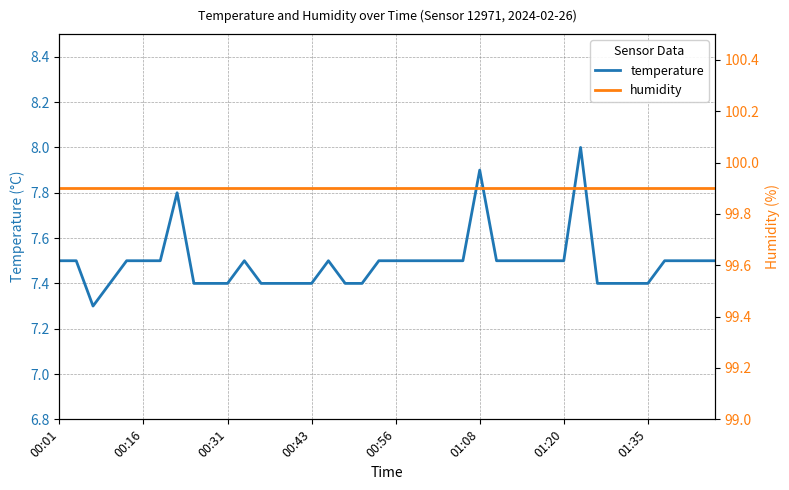

True or false: temperature and humidity intersect in this chart.

False